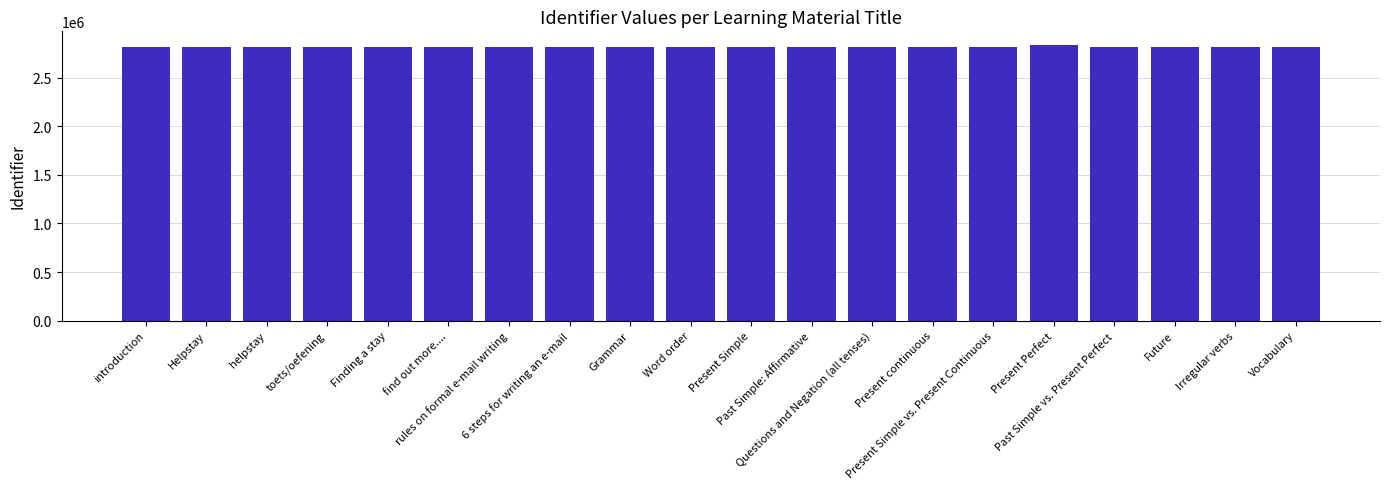

What is the value of the 17th bar from the left?

2816158